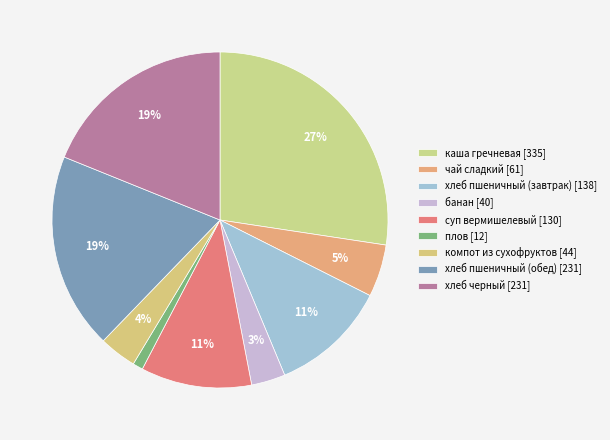

What percentage is the хлеб пшеничный (завтрак) slice, to the nearest percent?

11%